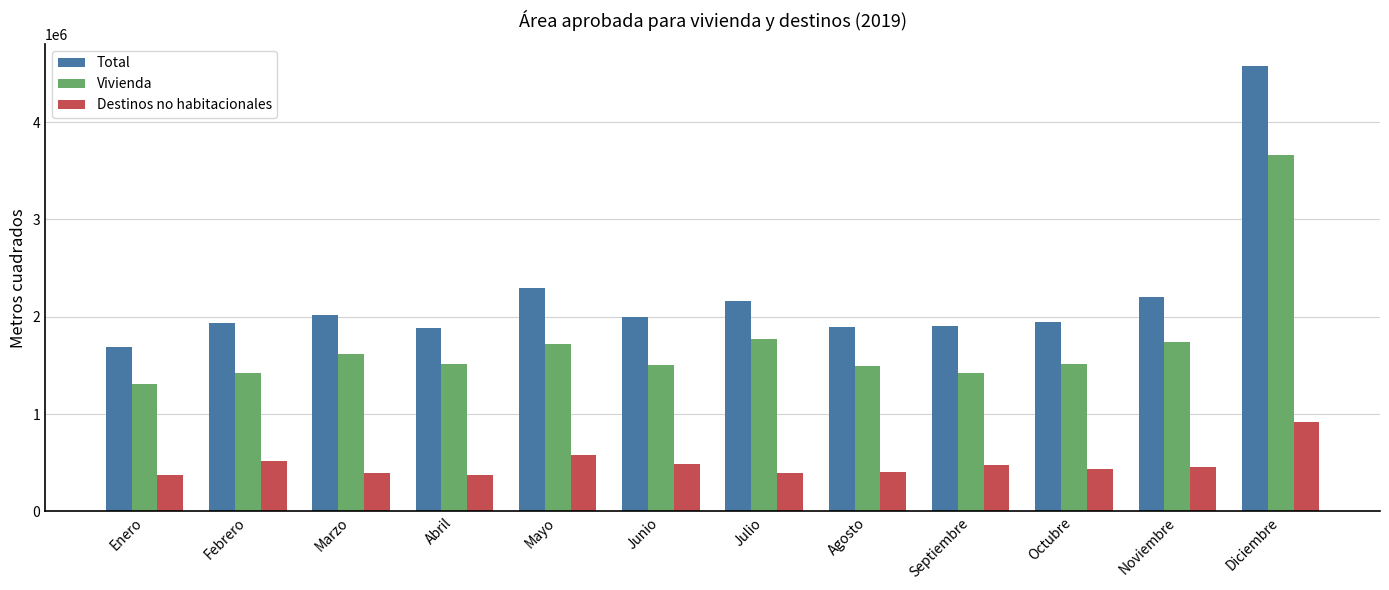

Rank the series by their average value, from highest to lowest.

Total, Vivienda, Destinos no habitacionales